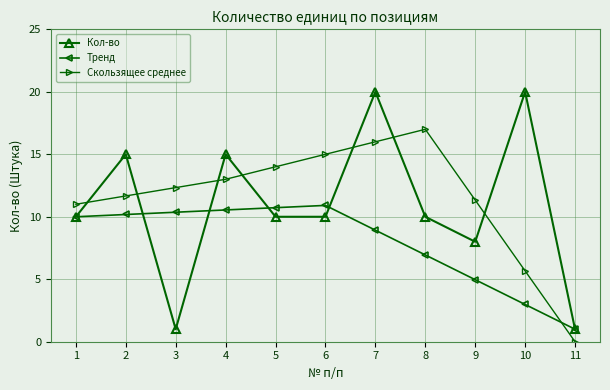

What is the maximum value shown in the chart?

20.0